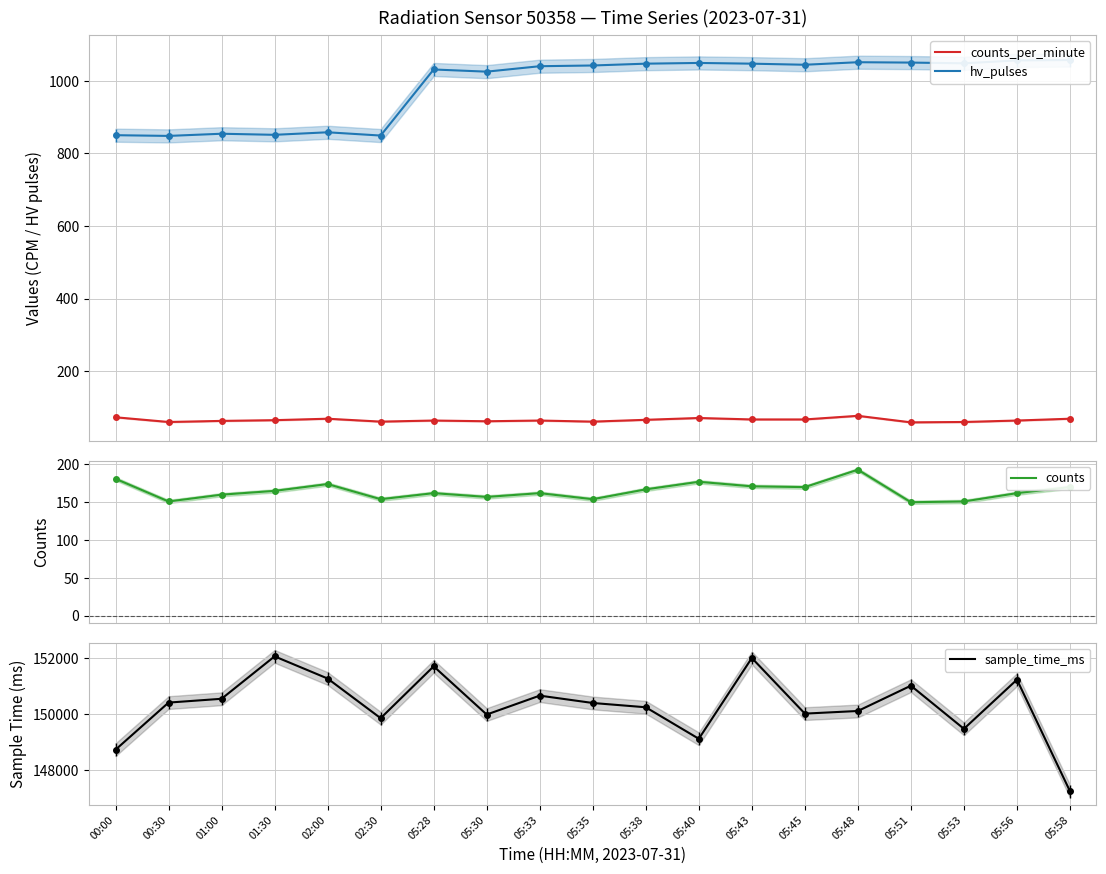

True or false: counts and hv_pulses cross at least once.

False